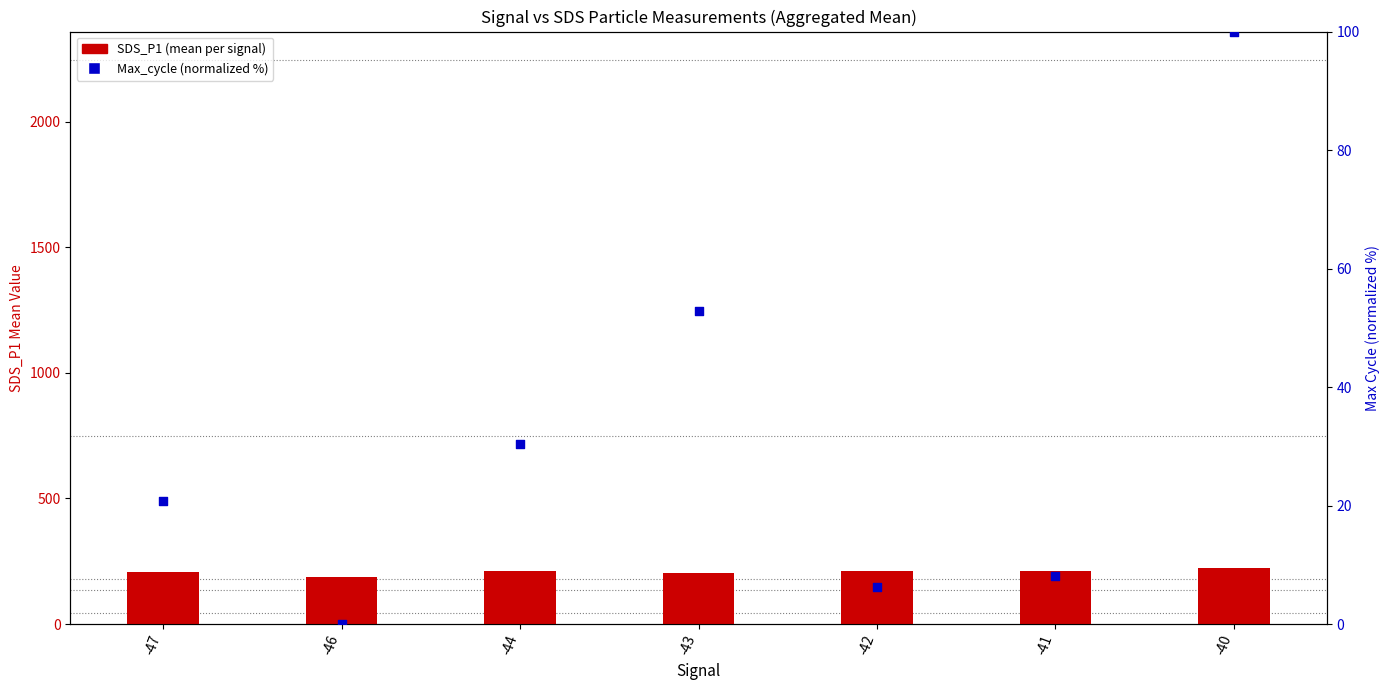

Which series has the widest spread of Y values?

Max_cycle (normalized)